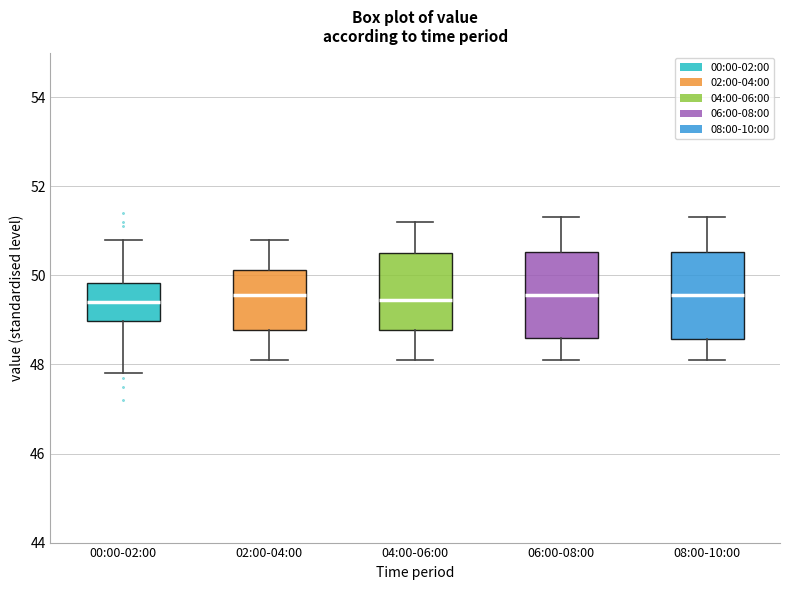

Where does the median line of the box for 04:00-06:00 sit on the y-axis? The values are not printed on the chart, so give them approximately, as read against the axis.

49.4